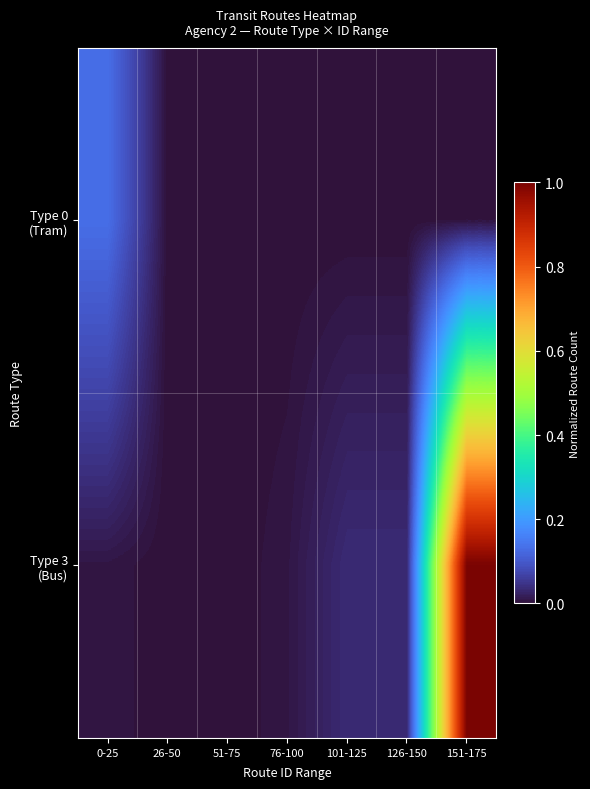

Which series has the largest range (max minus min)?

Type 3 (Bus)